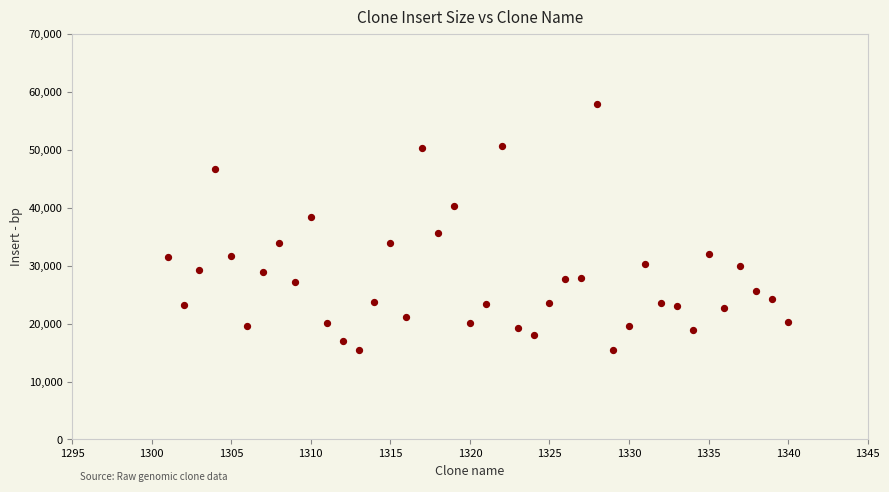

What Y value in the scatter plot is closest to 36691?

35660